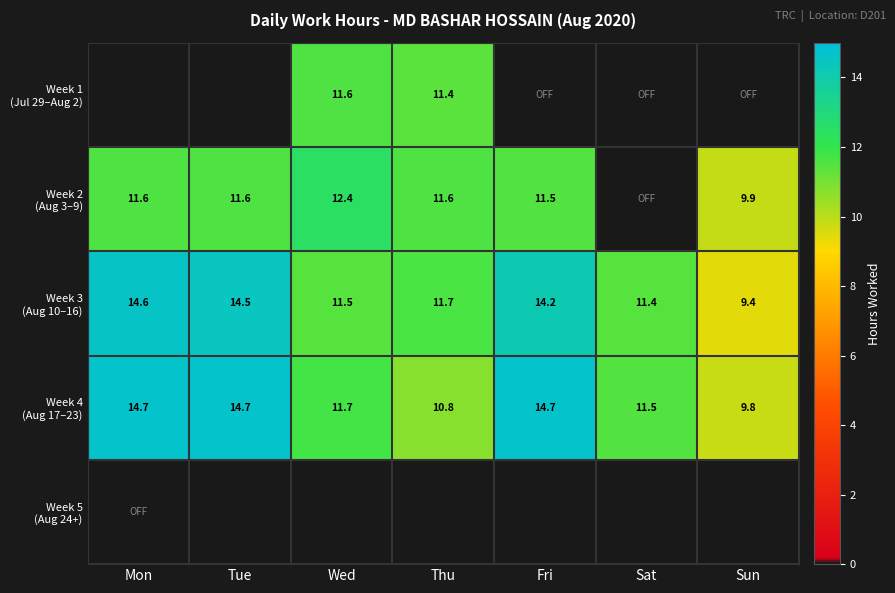

The Week 1 (Jul 29–Aug 2) series shows -5.0 at Sun. True or false?

False